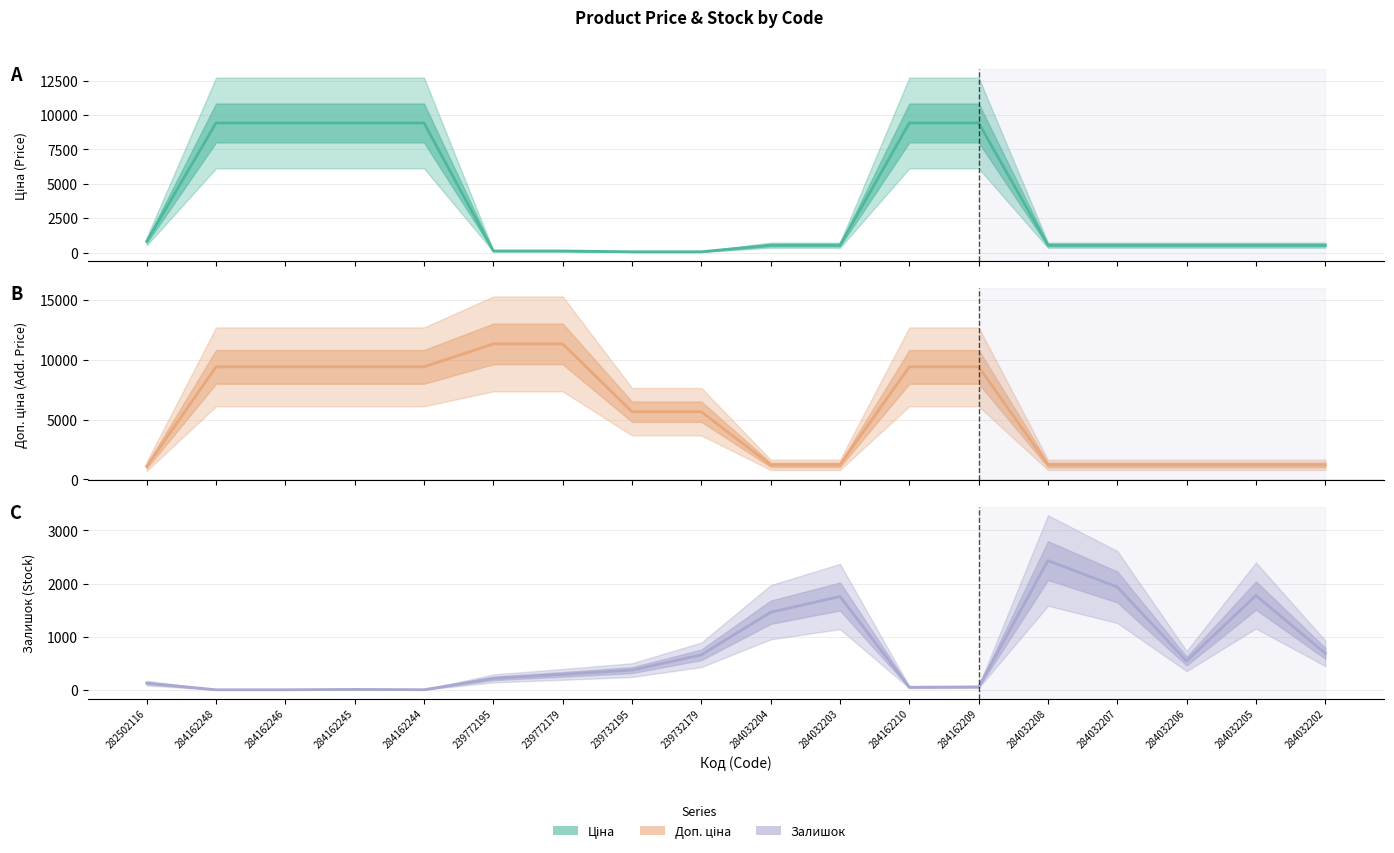

How many categories are shown in the chart?

18